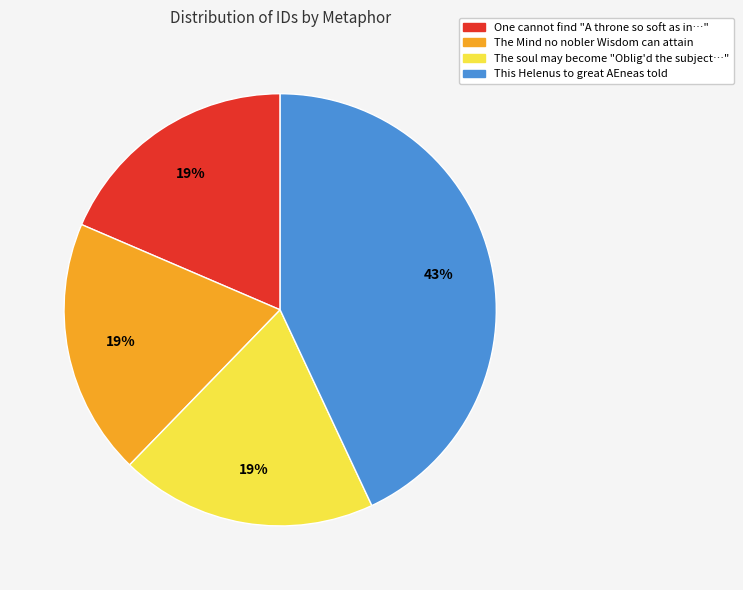

Does any single category account for the majority?

No